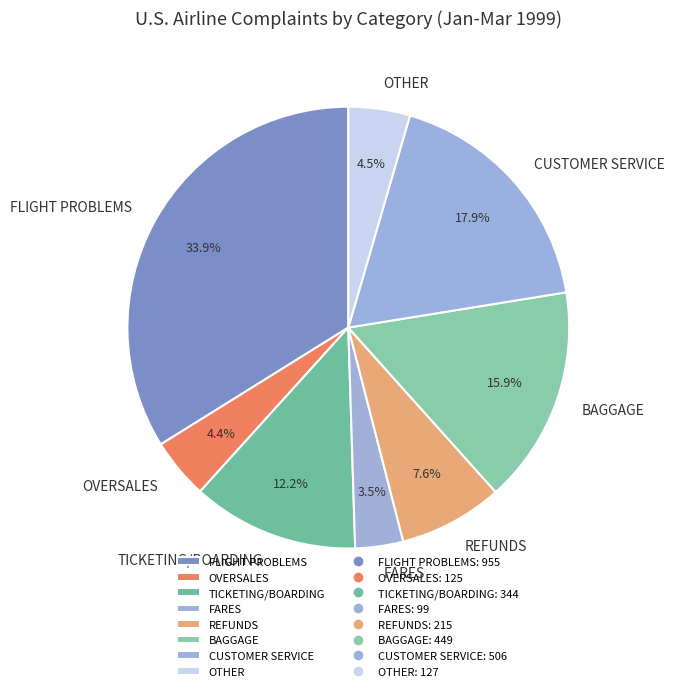

True or false: TICKETING/BOARDING accounts for 18% of the total.

False